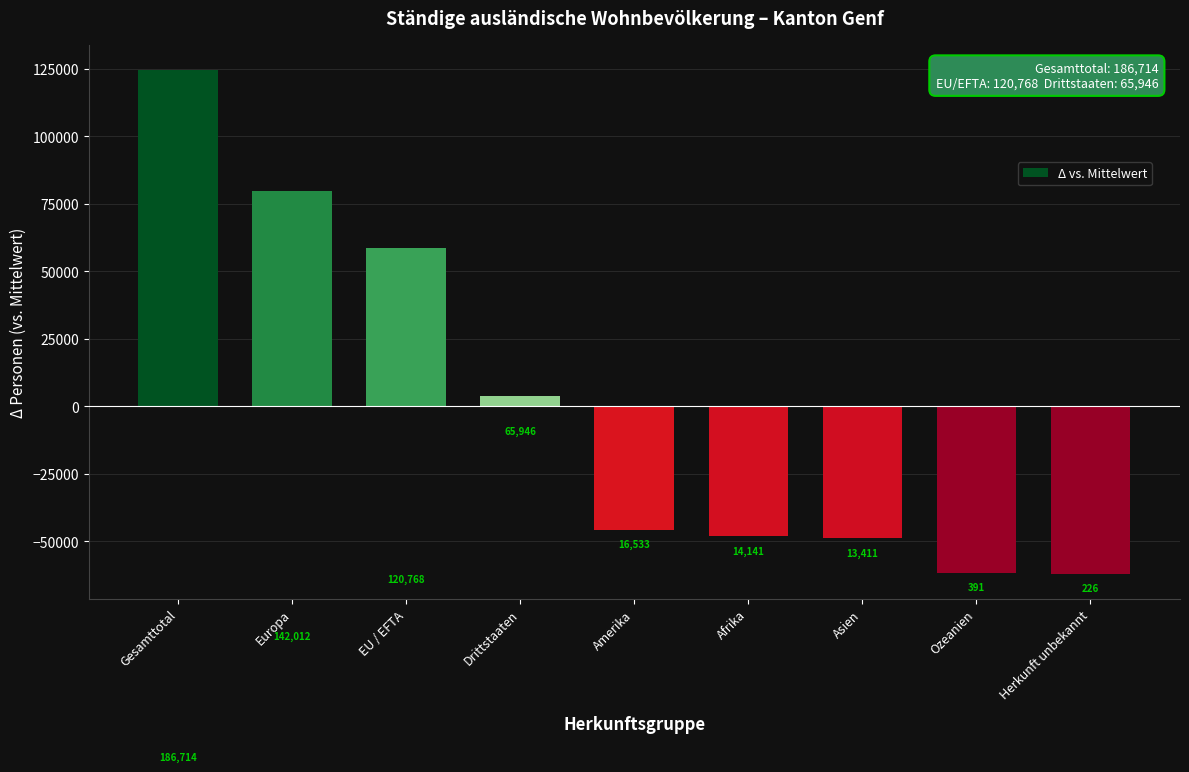

What is the minimum value shown in the chart?

-62012